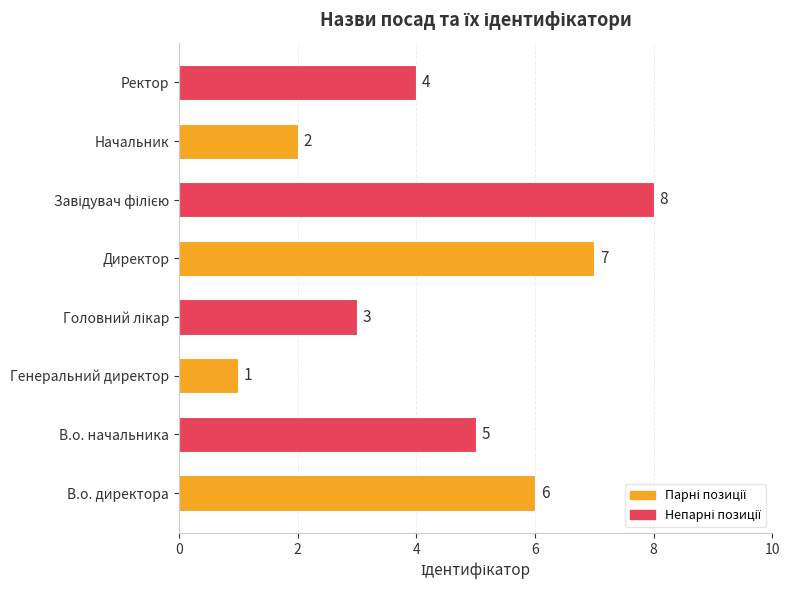

At which label is the value closest to 4?

Ректор